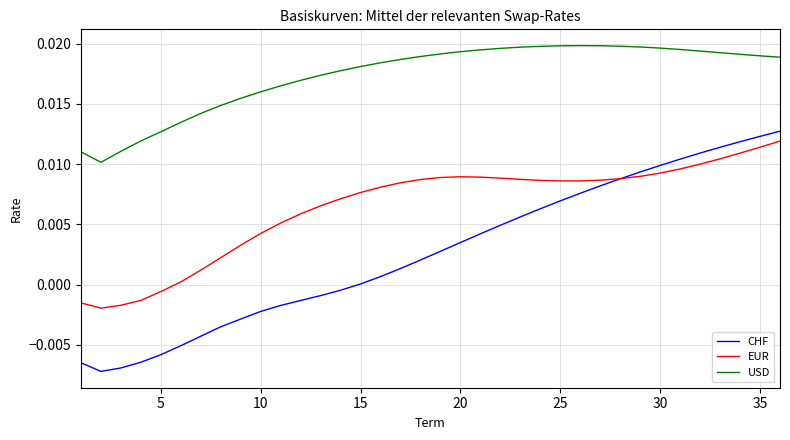

Rank the series by their average value, from lowest to highest.

CHF, EUR, USD